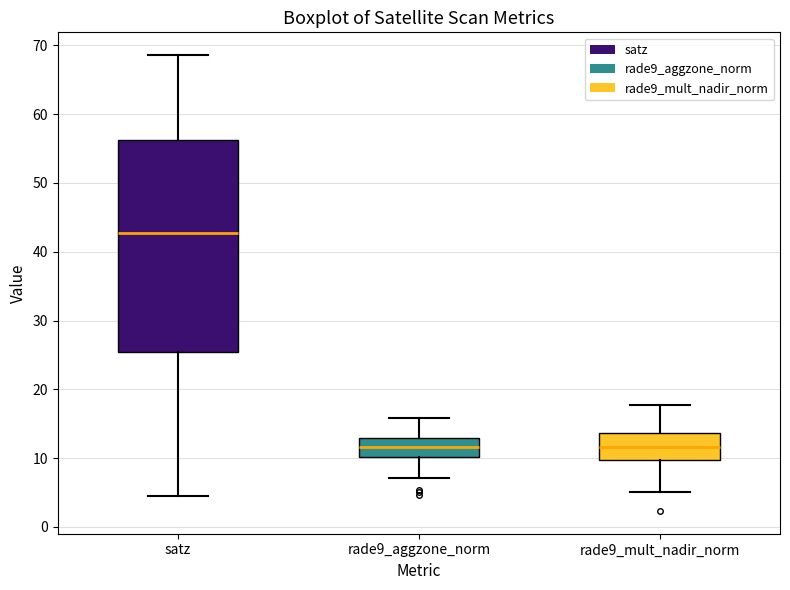

Reading left to right, transcribe this box plot: for each box, give where its median line is, the range the box spans, and where its two whiskers end, as read against the y-axis. The values are not printed on the chart, so give them approximately, as read against the axis.

satz: median 43, box 25 to 56, whiskers 4 to 69
rade9_aggzone_norm: median 12, box 10 to 13, whiskers 7 to 16
rade9_mult_nadir_norm: median 12, box 10 to 14, whiskers 5 to 18